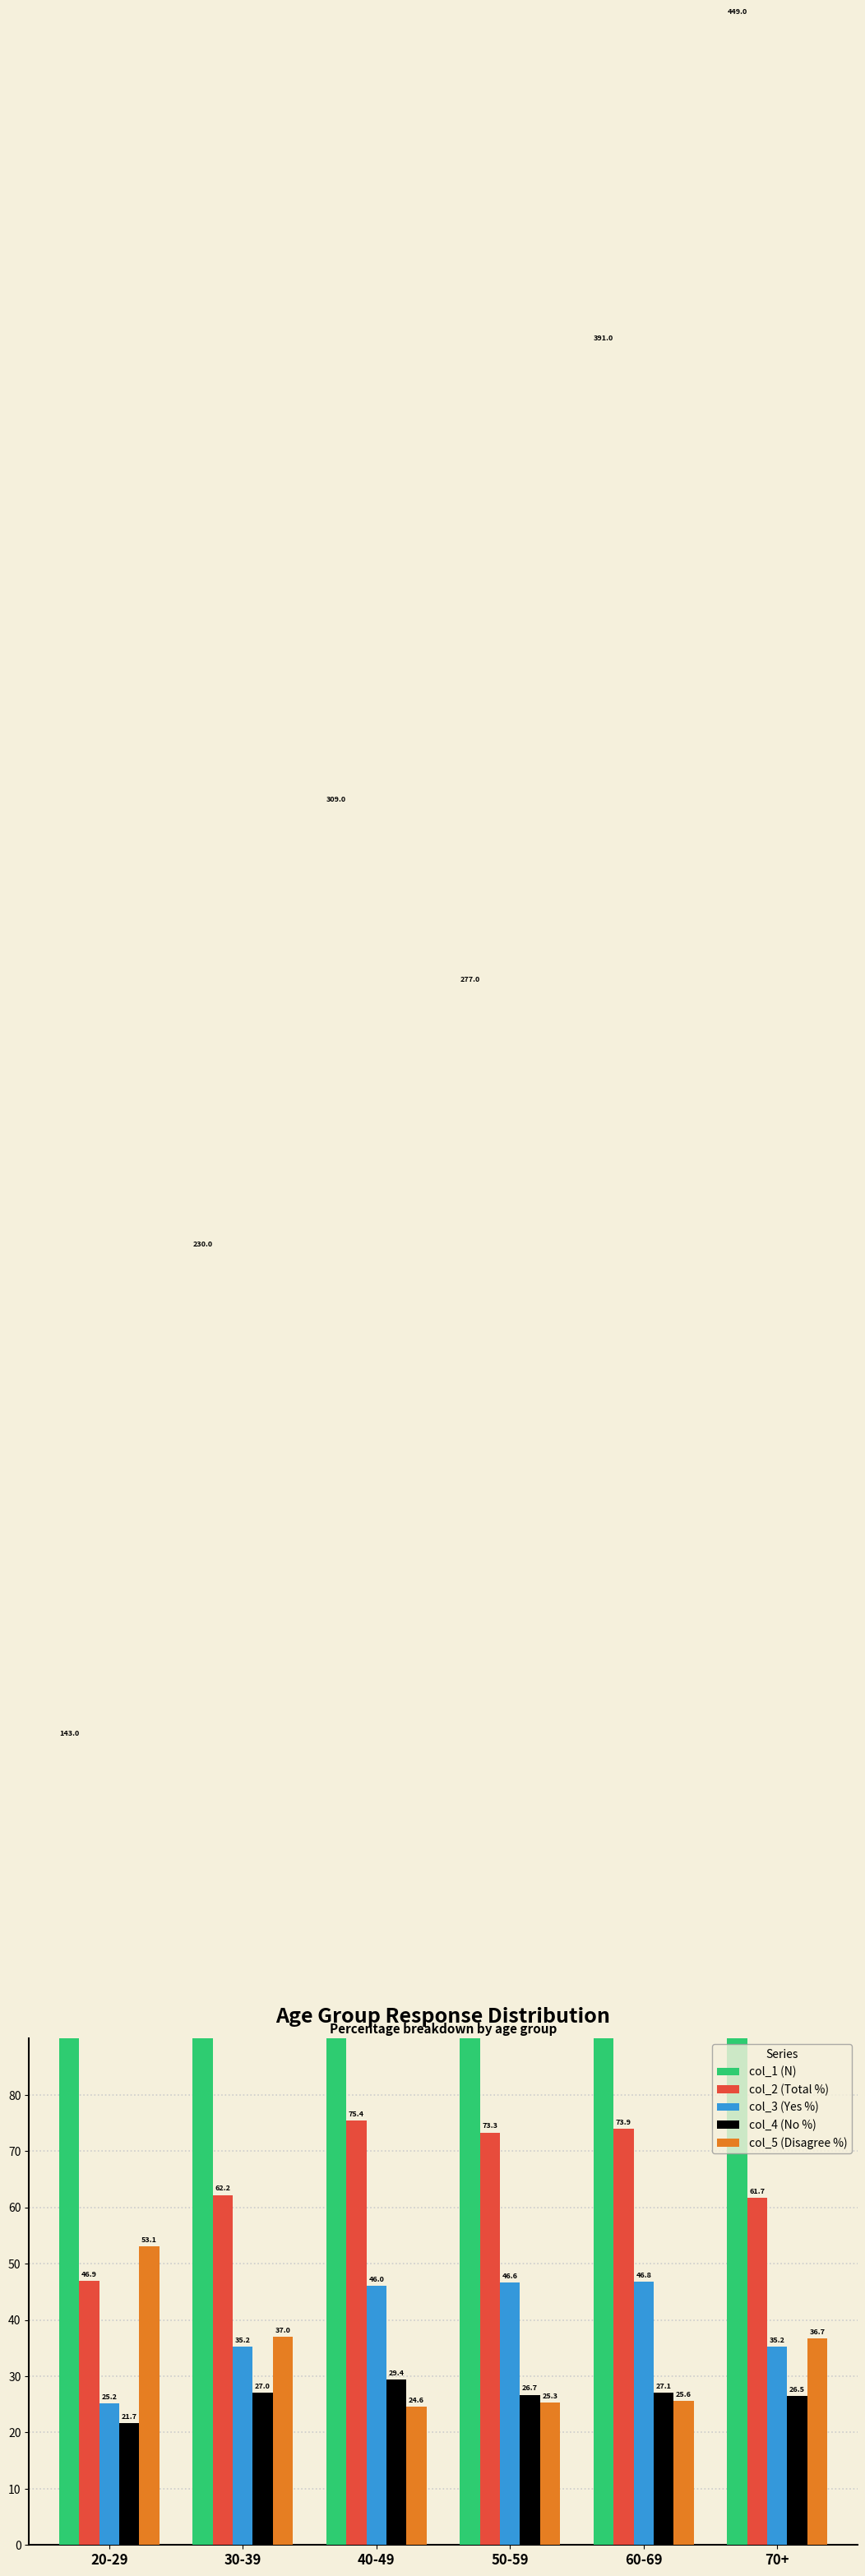

Rank the series at 70+ from highest to lowest value.

col_1 (N), col_2 (Total %), col_5 (Disagree %), col_3 (Yes %), col_4 (No %)